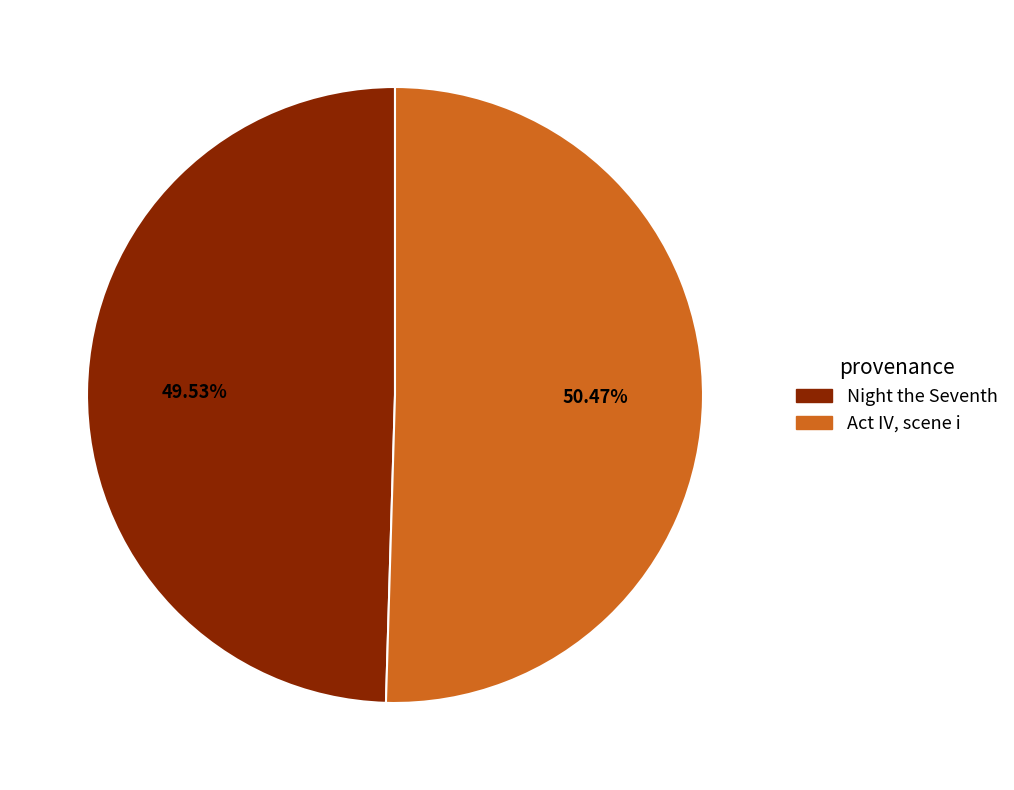

Rank the categories by value from highest to lowest.

Act IV, scene i, Night the Seventh